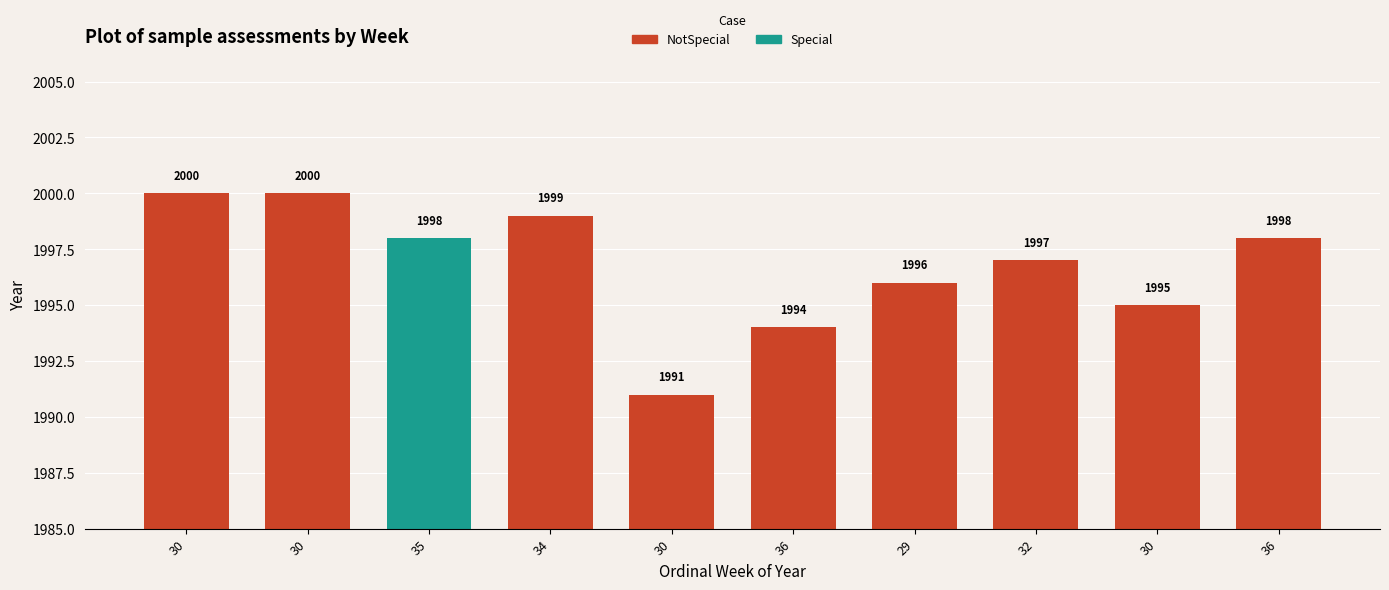

What is the approximate value at 34?

1999